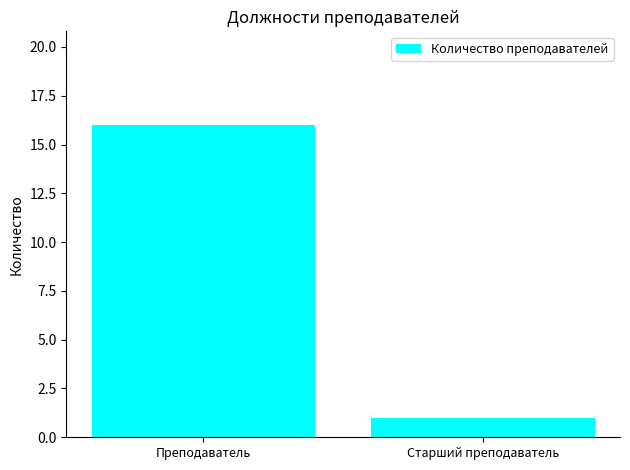

Rank the categories by value from lowest to highest.

Старший преподаватель, Преподаватель